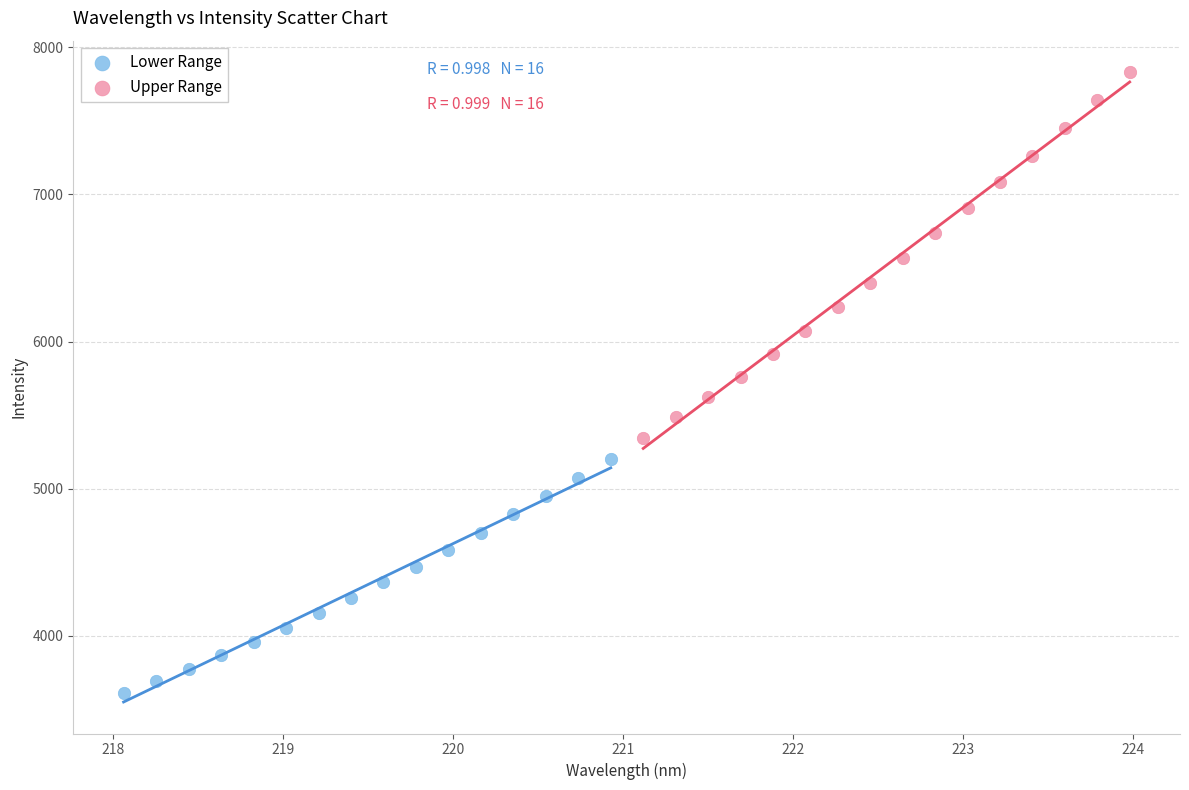

Which series reaches the maximum Y coordinate?

Upper Range